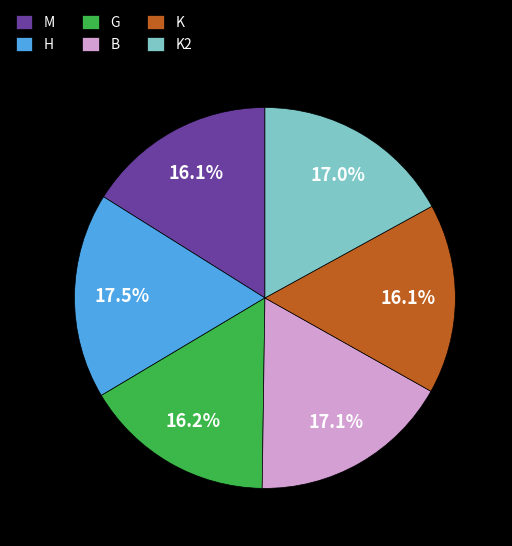

To the nearest percent, what percentage of the pie is K?

16%